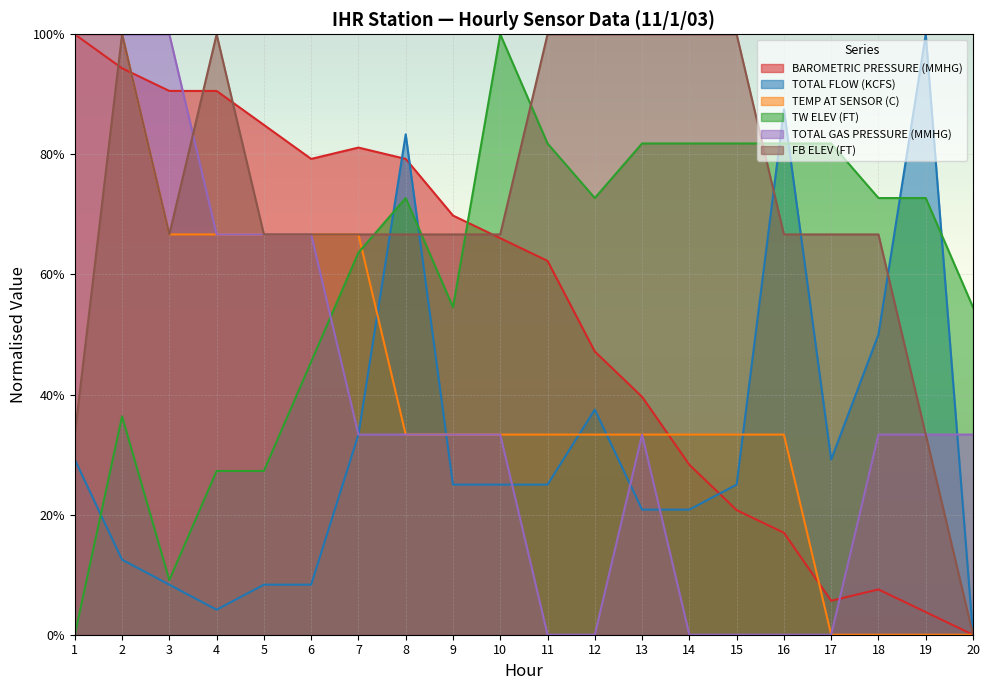

Which has a higher value, 6 or 12?

6